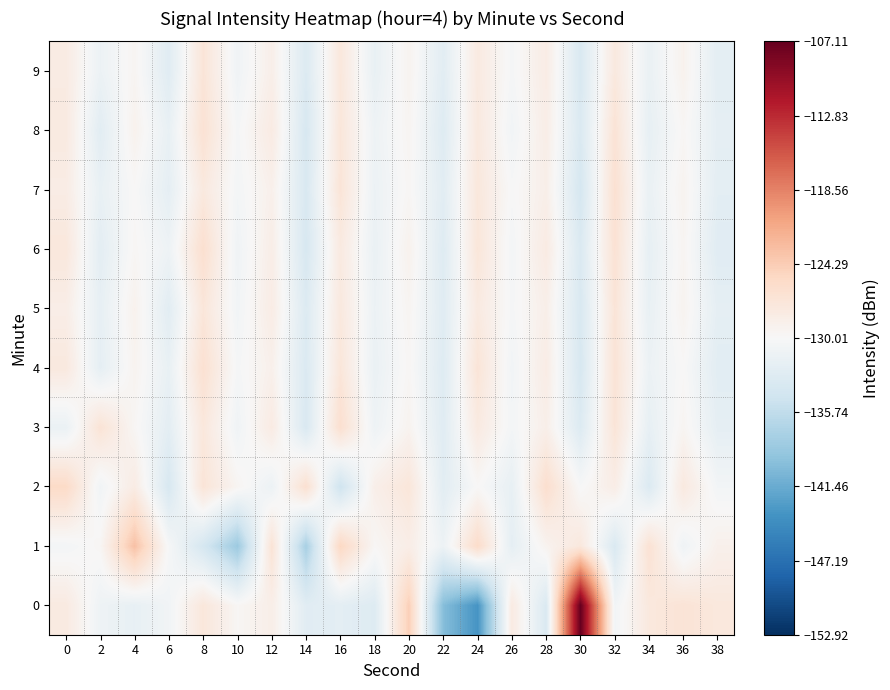

At which category does the chart reach its peak across all series?

30